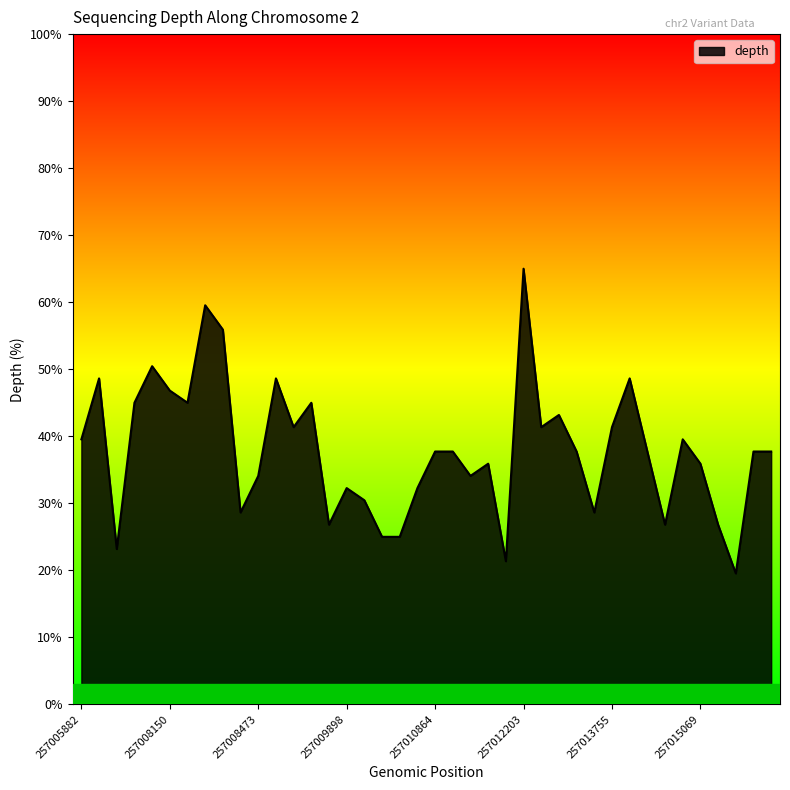

Count the number of data series in this chart.

1